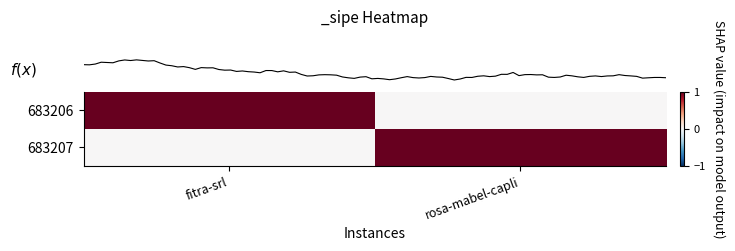

At which category is the sum across all series the highest?

fitra-srl